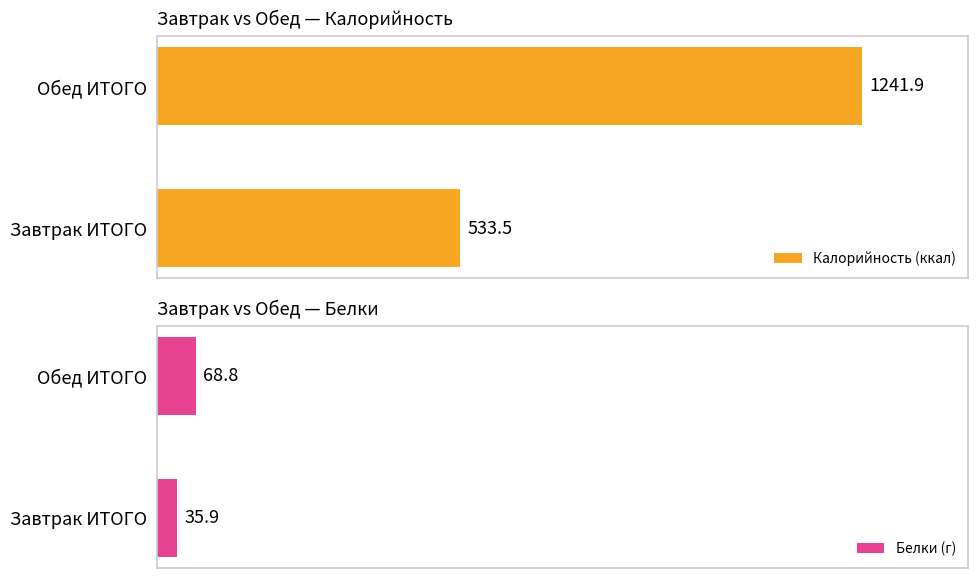

At which label is Калорийность (ккал) closest to 887?

Завтрак ИТОГО